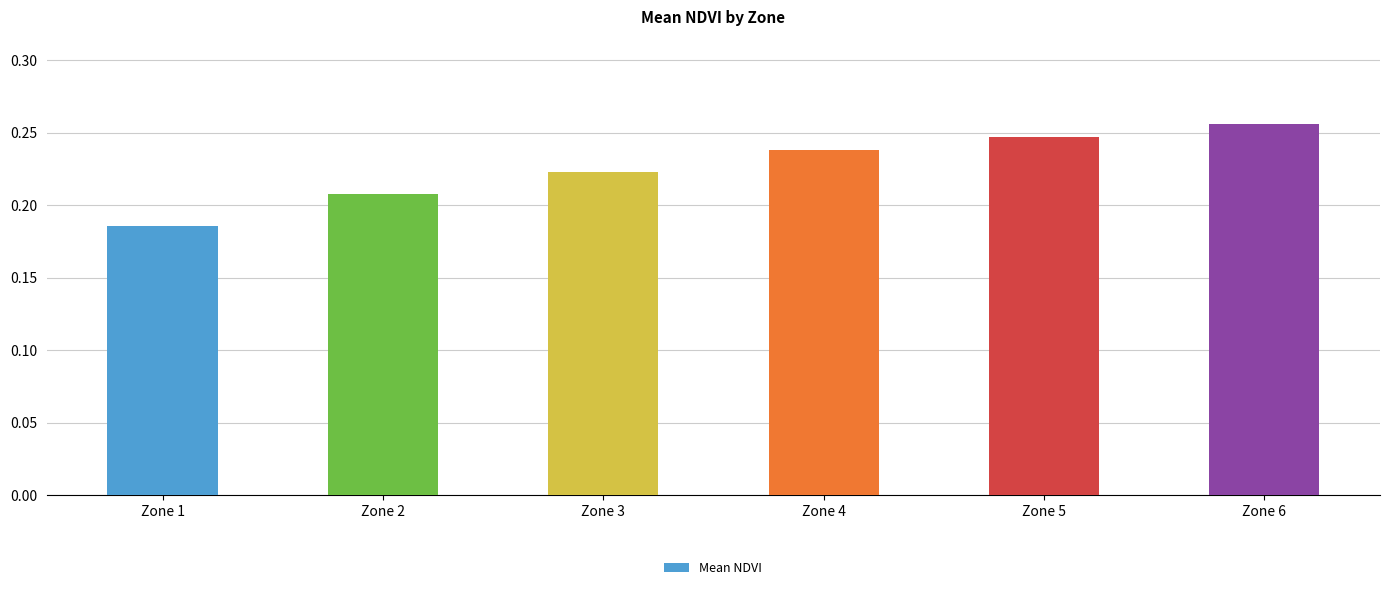

How many bars are there in total?

6